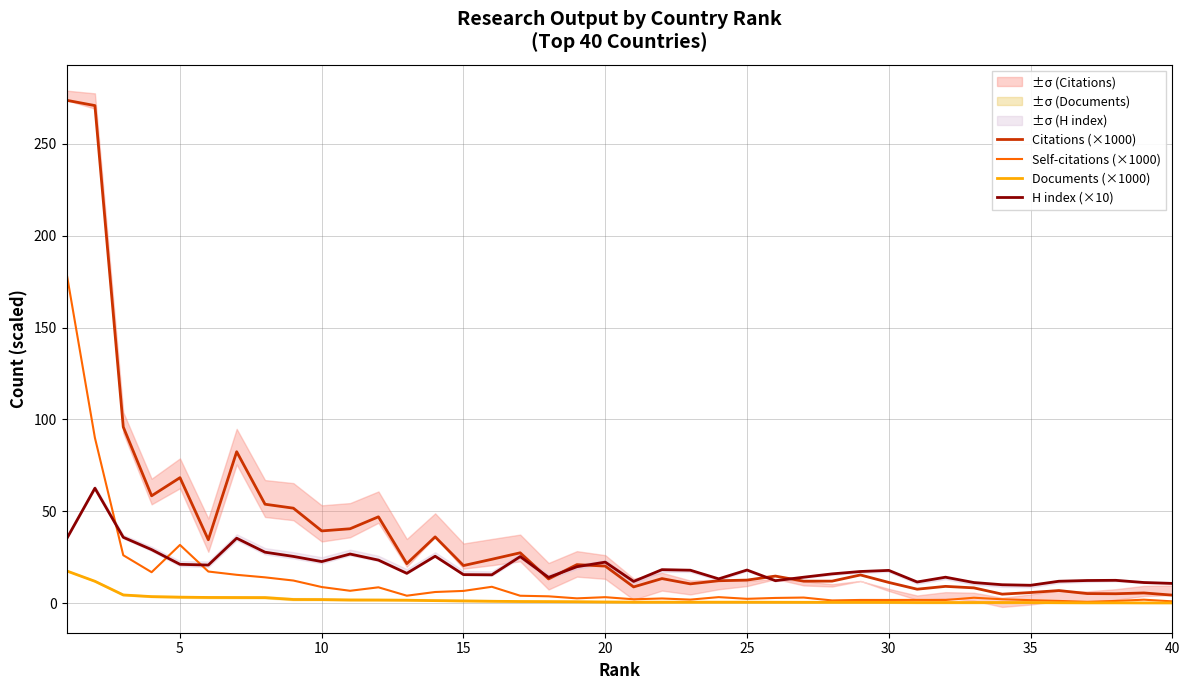

Does the chart have visible grid lines?

Yes